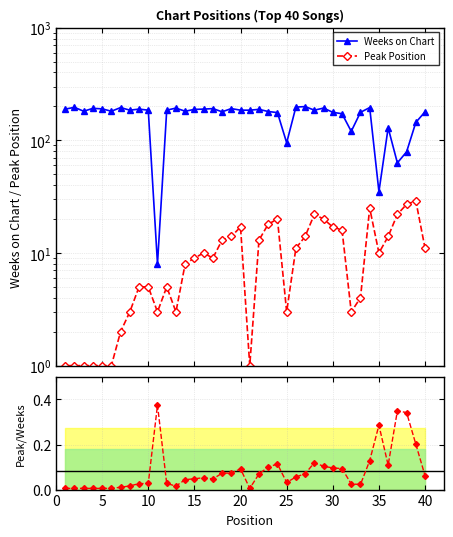

Rank the series at 20 from highest to lowest value.

Weeks on Chart, Peak Position, Ratio